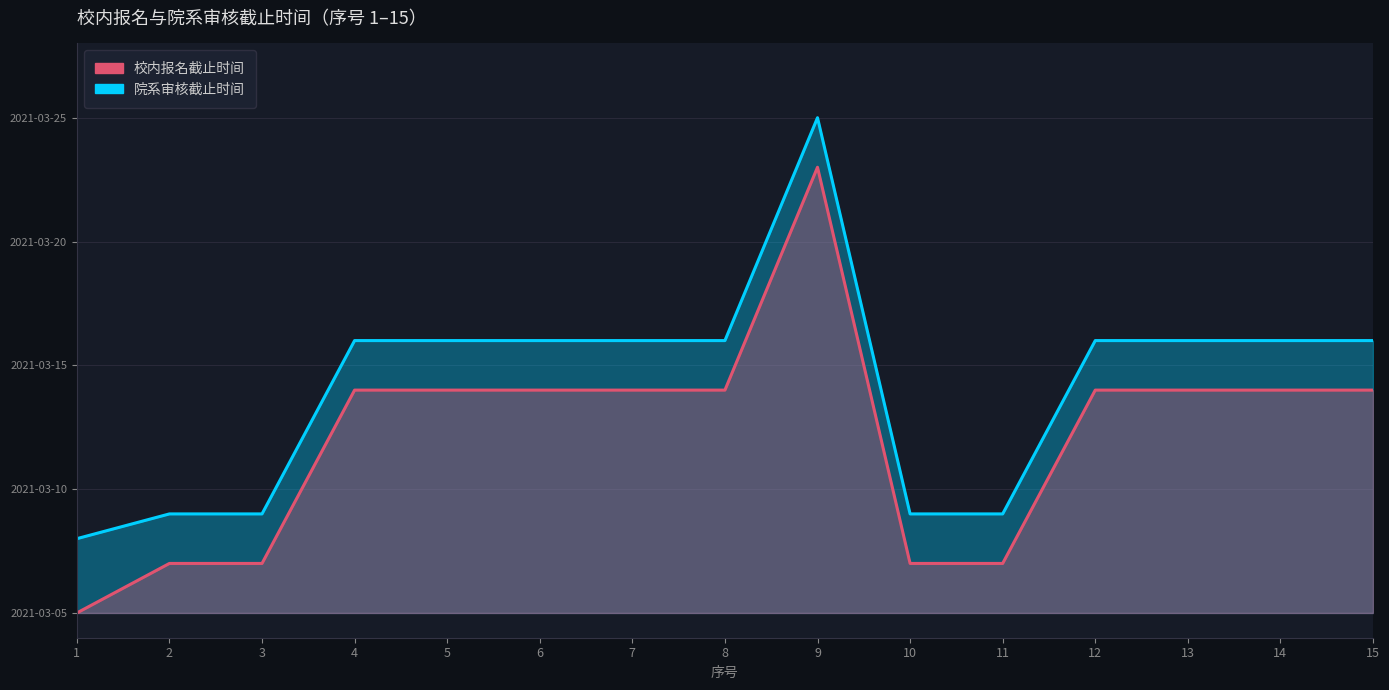

True or false: 校内报名截止时间 has a value of 48.6 at 9.

False